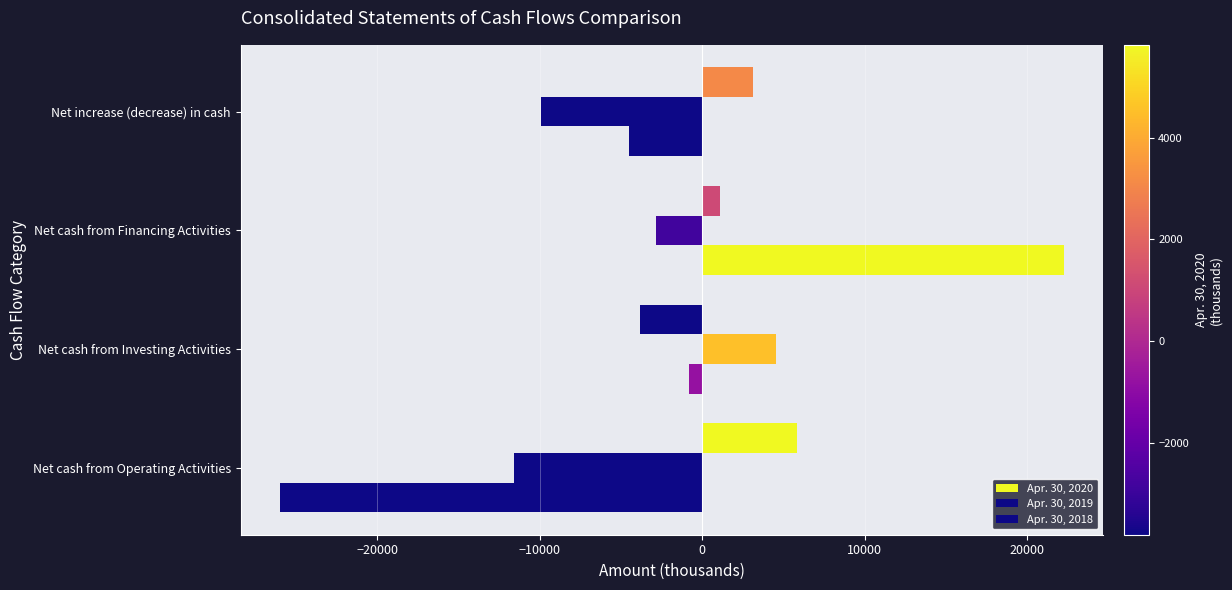

What is the highest value of the Apr. 30, 2020 series?

5827